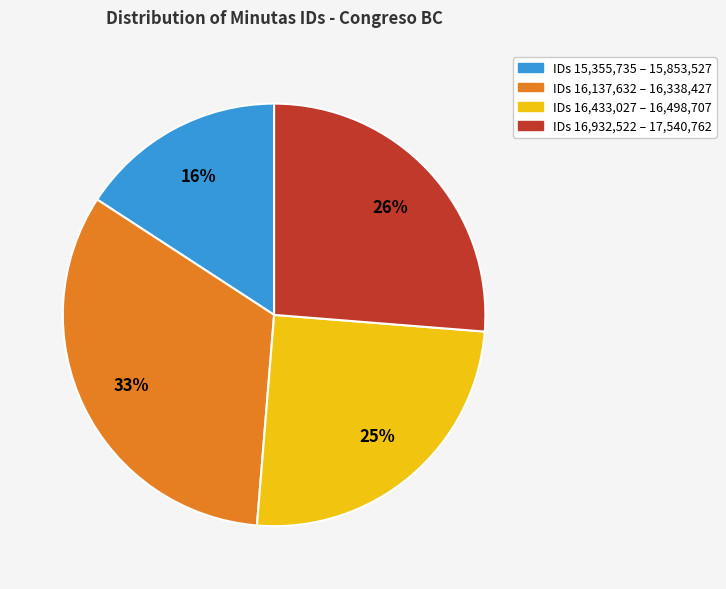

Is there a majority slice in this chart?

No